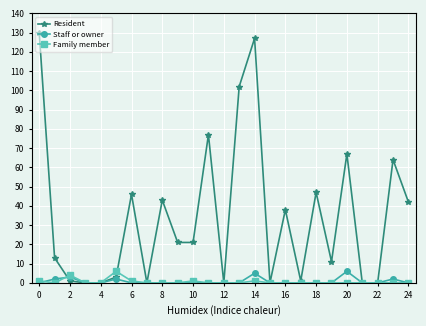

True or false: Resident has more than 1 interior local peaks.

True